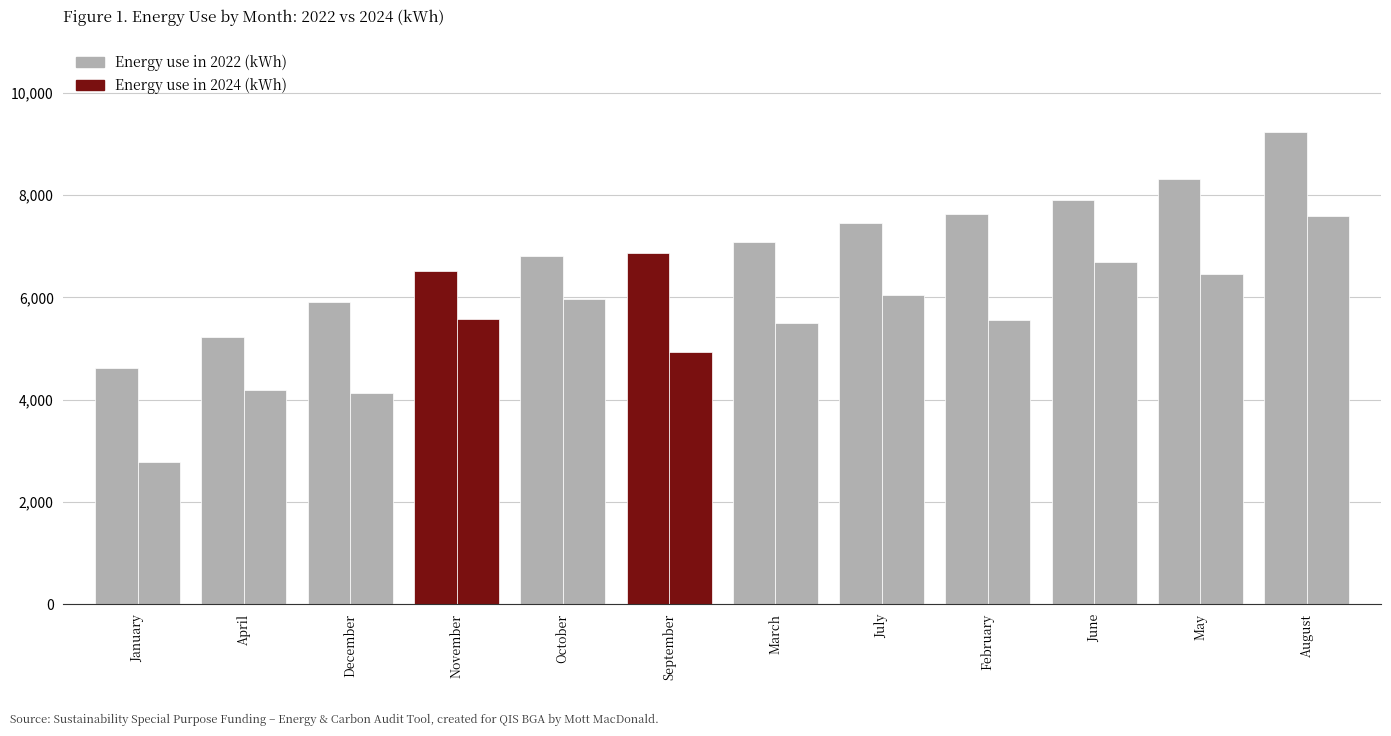

Is it true that Energy use in 2022 (kWh) equals 9242.9 at August?

True